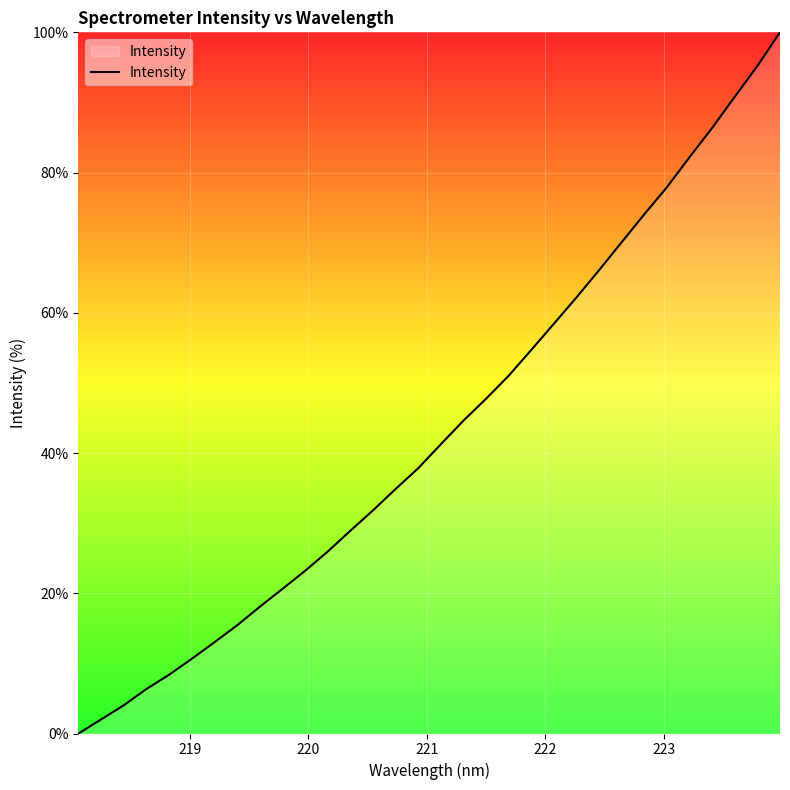

What is the sum of all values?

1383.7